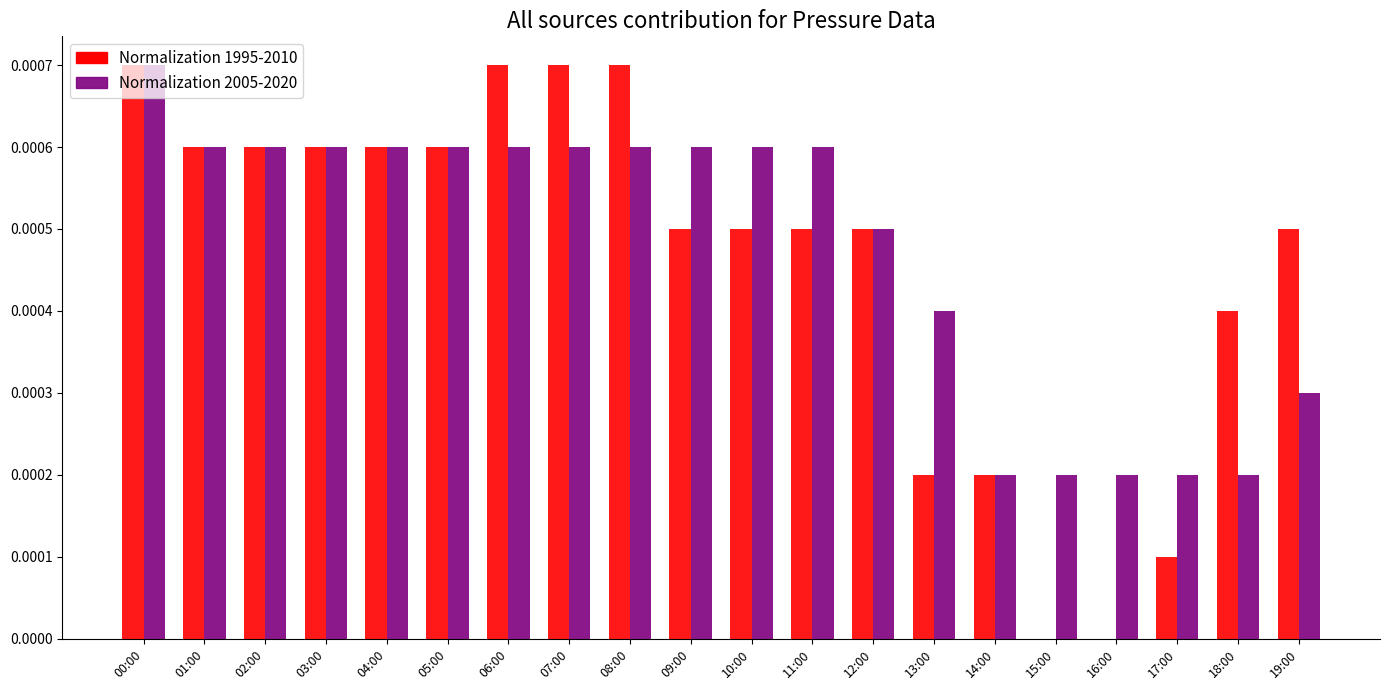

True or false: Normalization 2005-2020 has a value of 0.0 at 11:00.

True